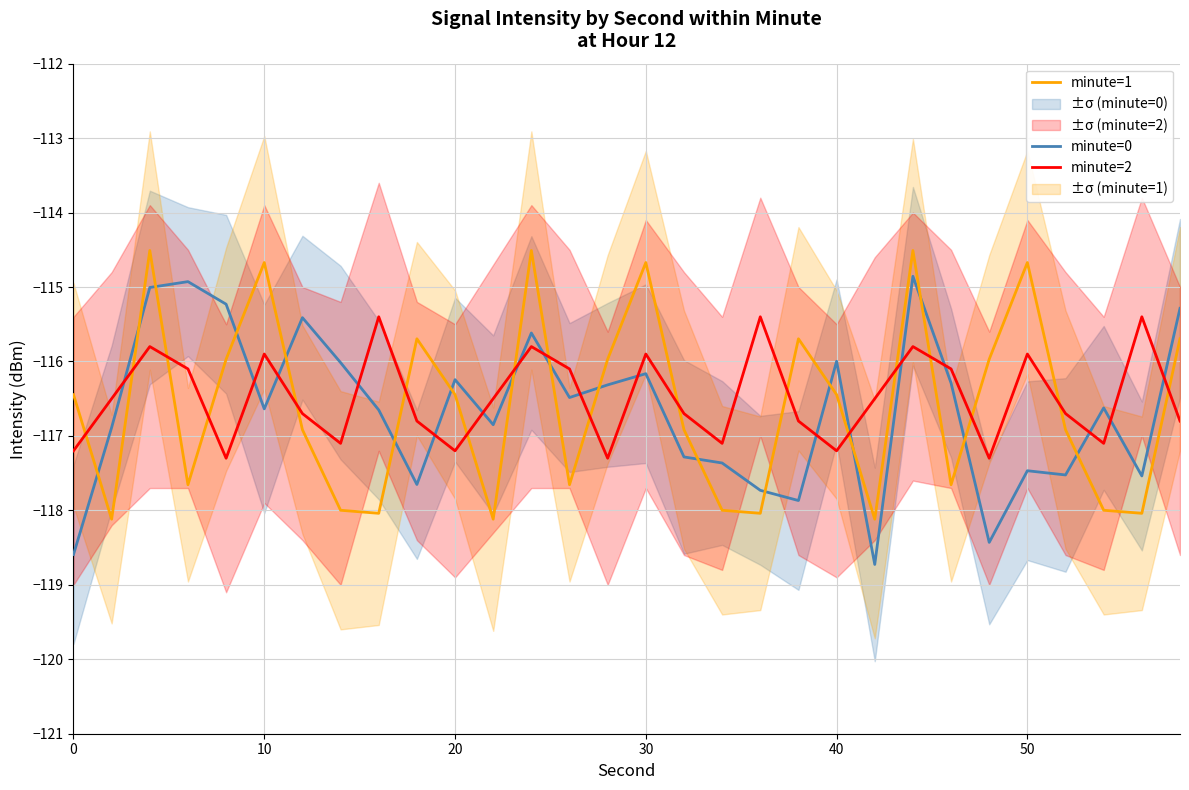

In minute=0, how many points are lower than both neighbors (excluding endpoints)?

9